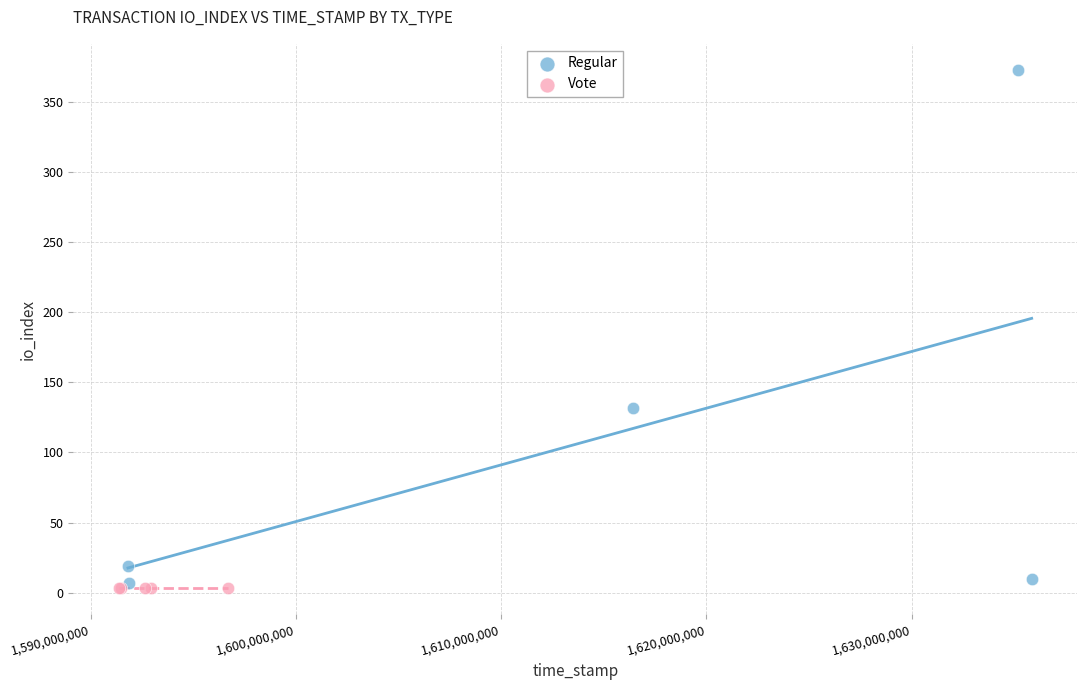

What are all the series names shown in the legend?

Regular, Vote